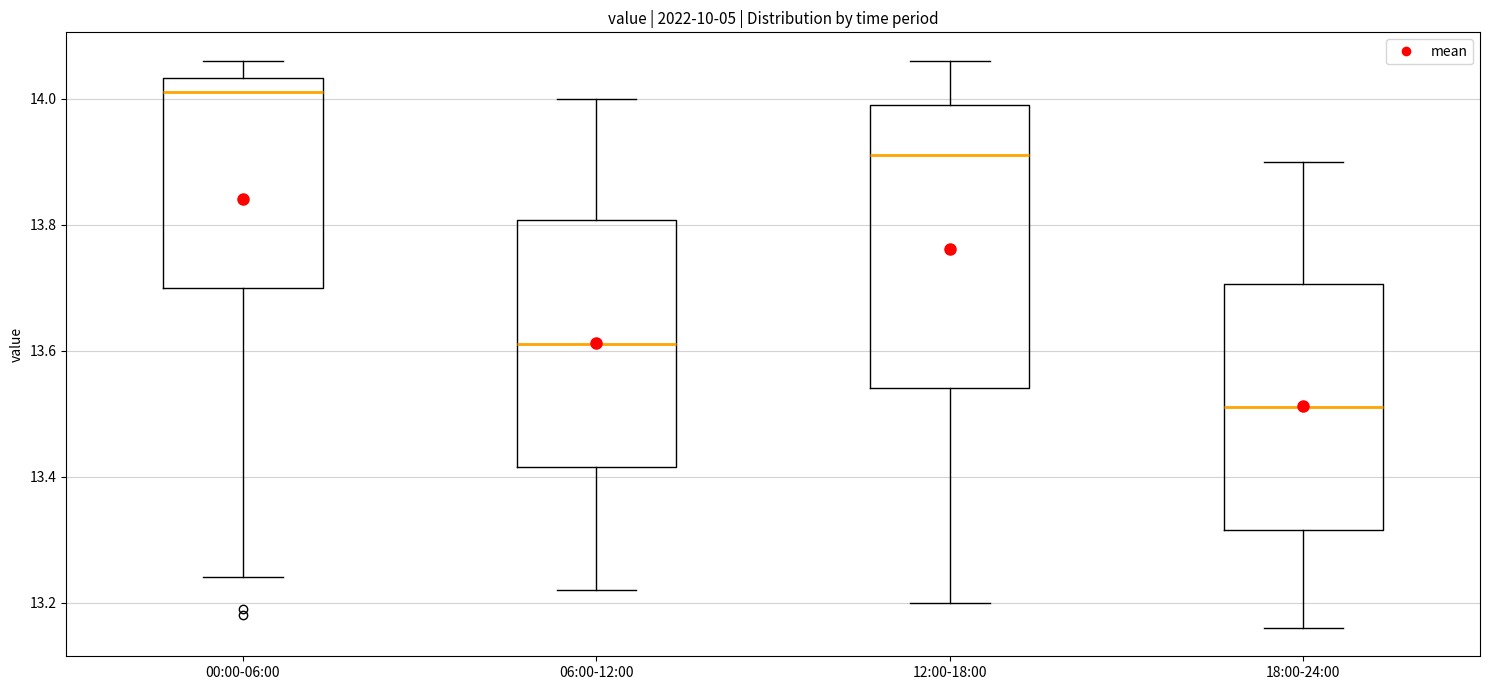

Where is the upper edge of the box for 12:00-18:00 on the y-axis? The values are not printed on the chart, so give them approximately, as read against the axis.

14.00